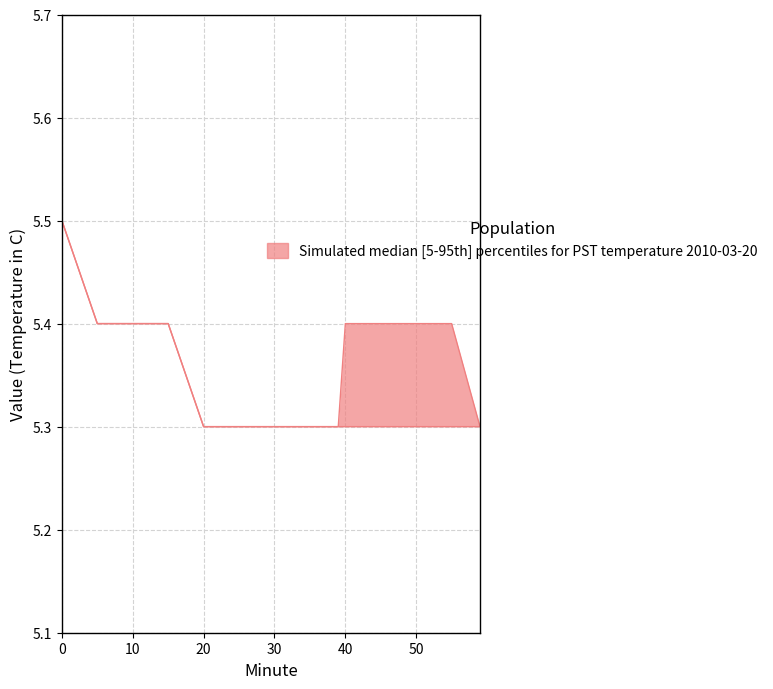

Reading right to left, extract all data points from this chart.

upper: 59=5.3	55=5.4	50=5.4	45=5.4	40=5.4	39=5.3	38=5.3	35=5.3	30=5.3	25=5.3	20=5.3	15=5.4	10=5.4	5=5.4	0=5.5
lower: 59=5.3	55=5.3	50=5.3	45=5.3	40=5.3	39=5.3	38=5.3	35=5.3	30=5.3	25=5.3	20=5.3	15=5.4	10=5.4	5=5.4	0=5.5